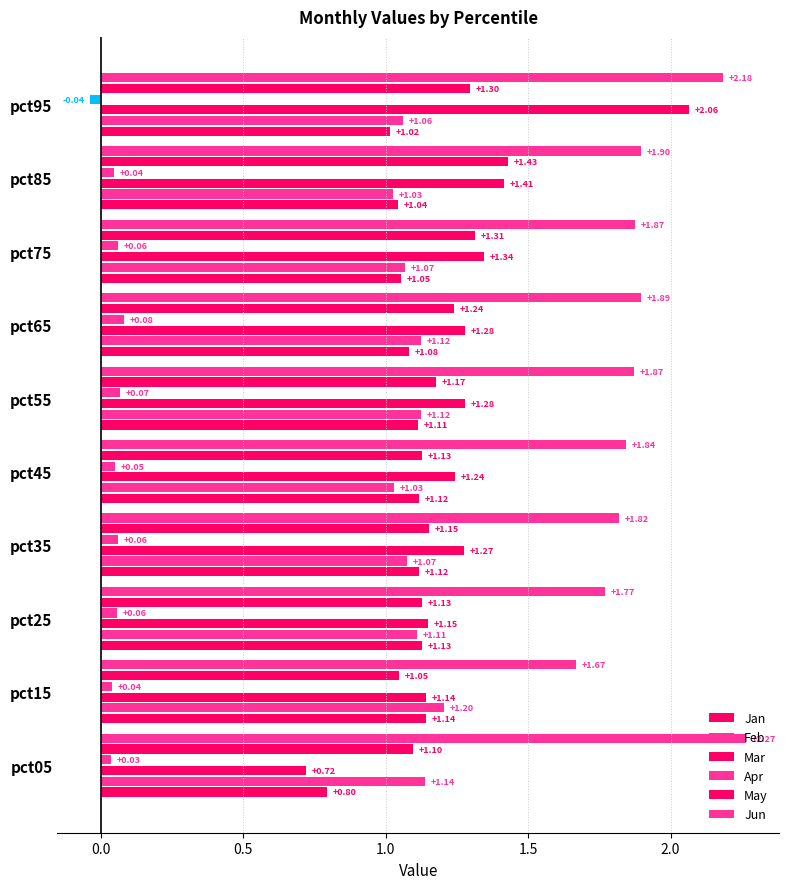

Count the number of data series in this chart.

6